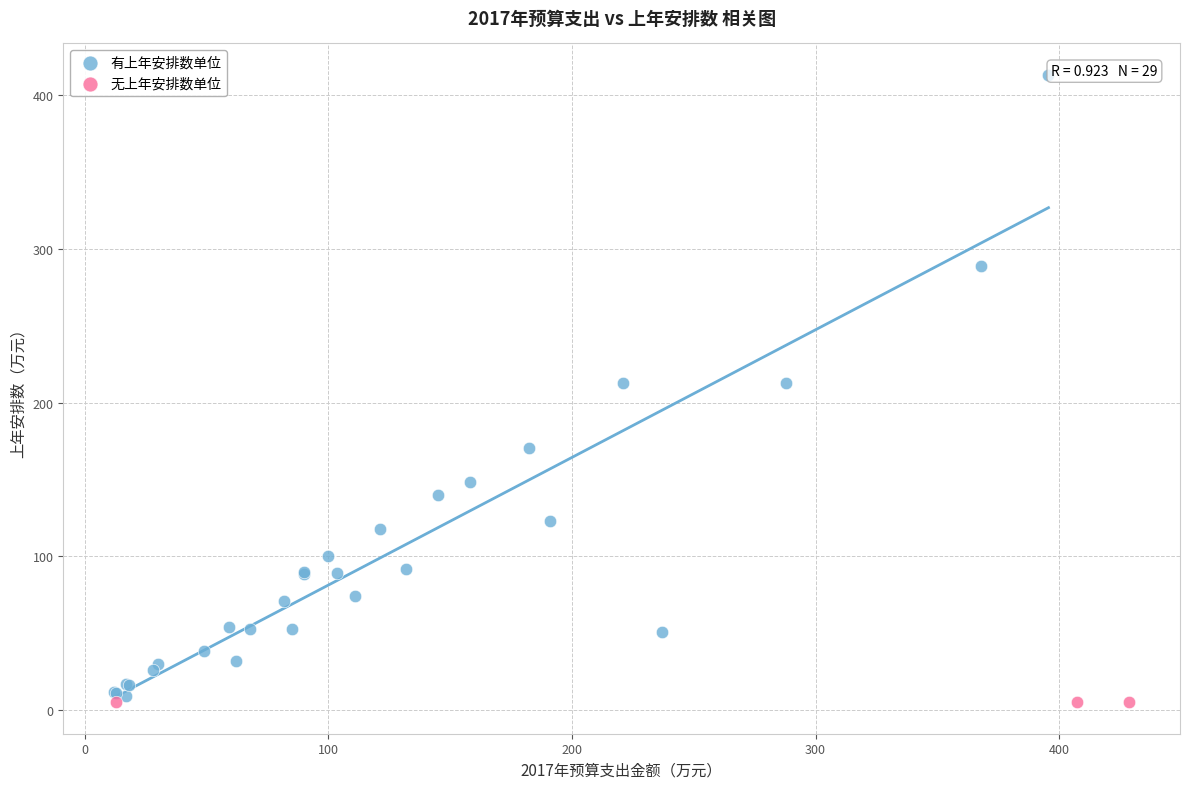

Which series reaches the minimum Y coordinate?

无上年安排数单位